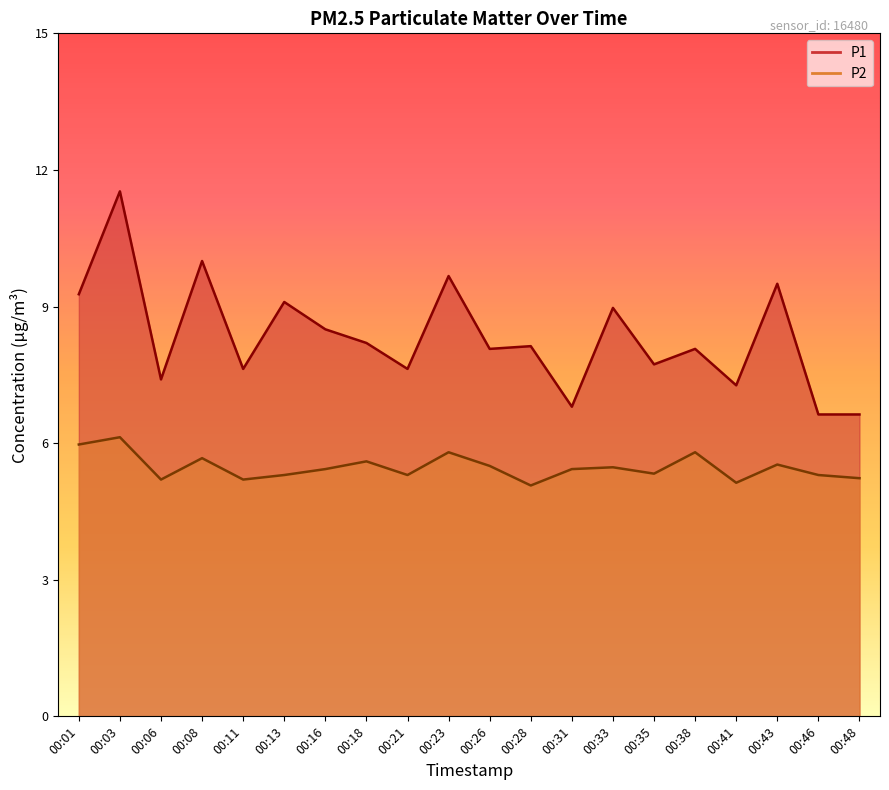

True or false: P2 and P1 cross at least once.

False